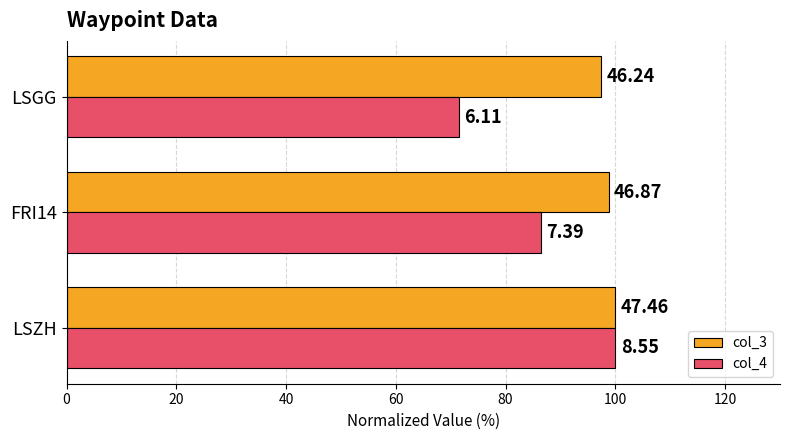

What are all the series names shown in the legend?

col_3, col_4